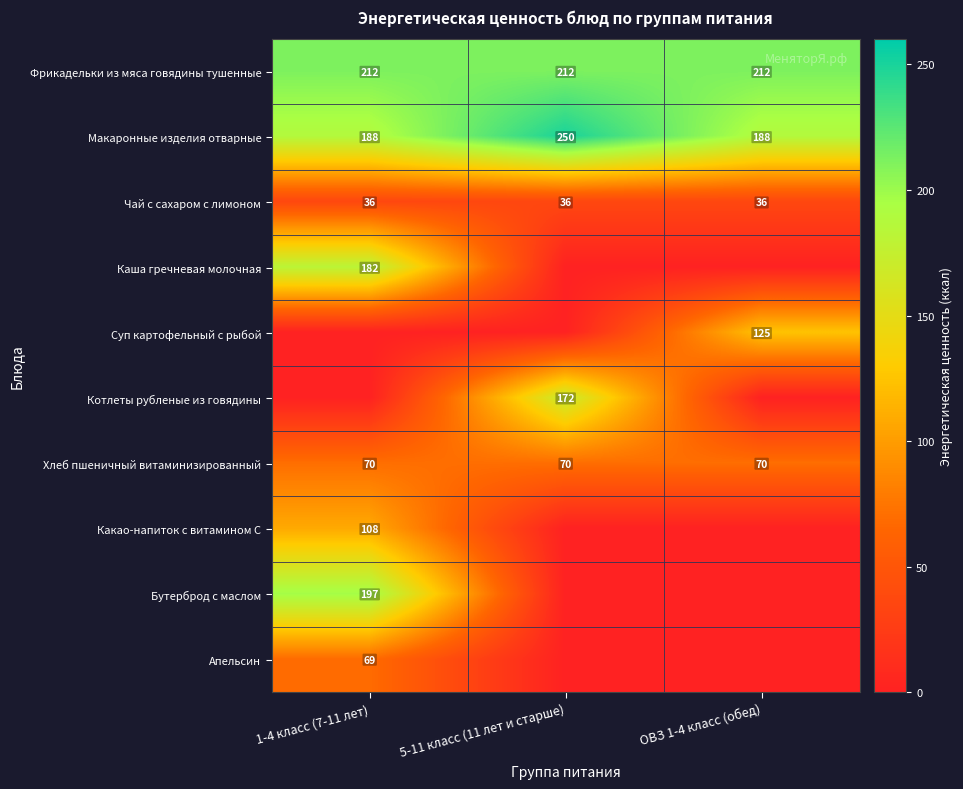

The Макаронные изделия отварные series shows 82 at 5-11 класс (11 лет и старше). True or false?

False